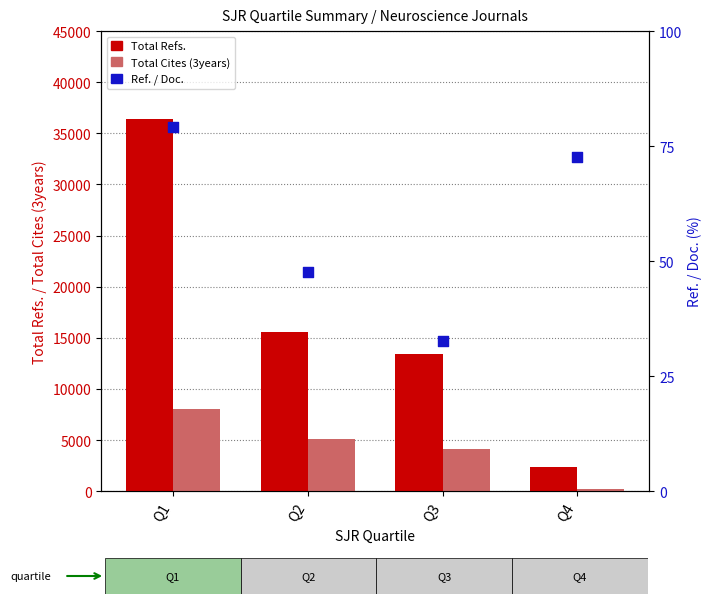

At which category is the sum across all series the highest?

Q1